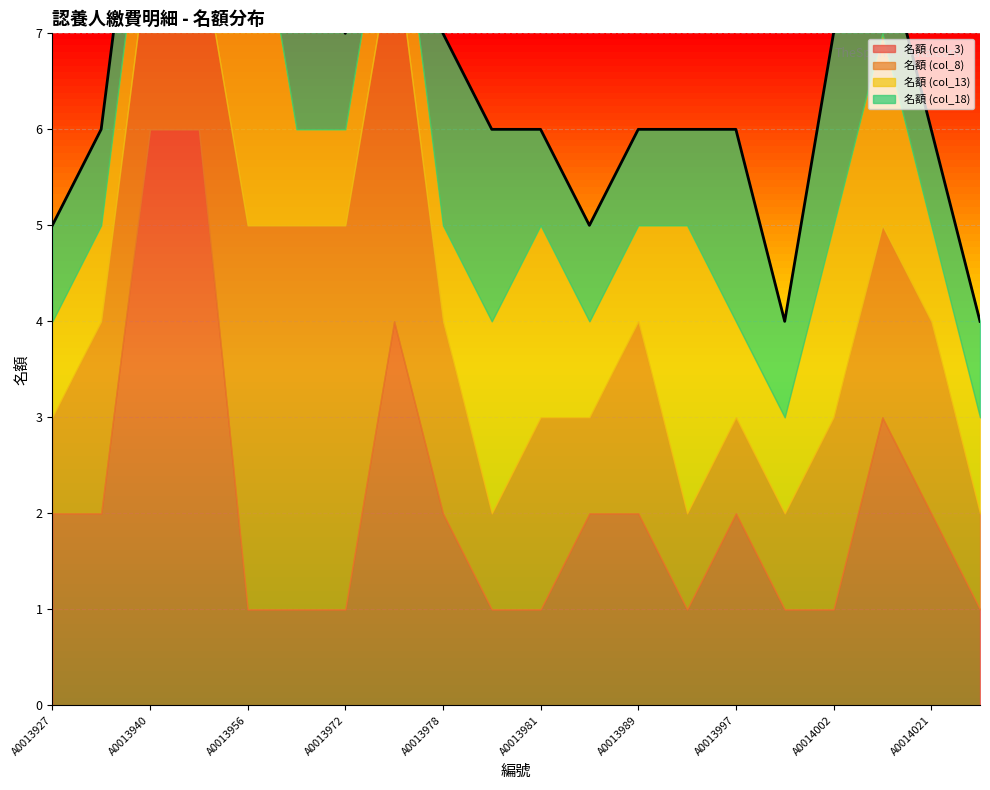

What is the value of the 名額 (col_3) point at the 18th from the left?

3